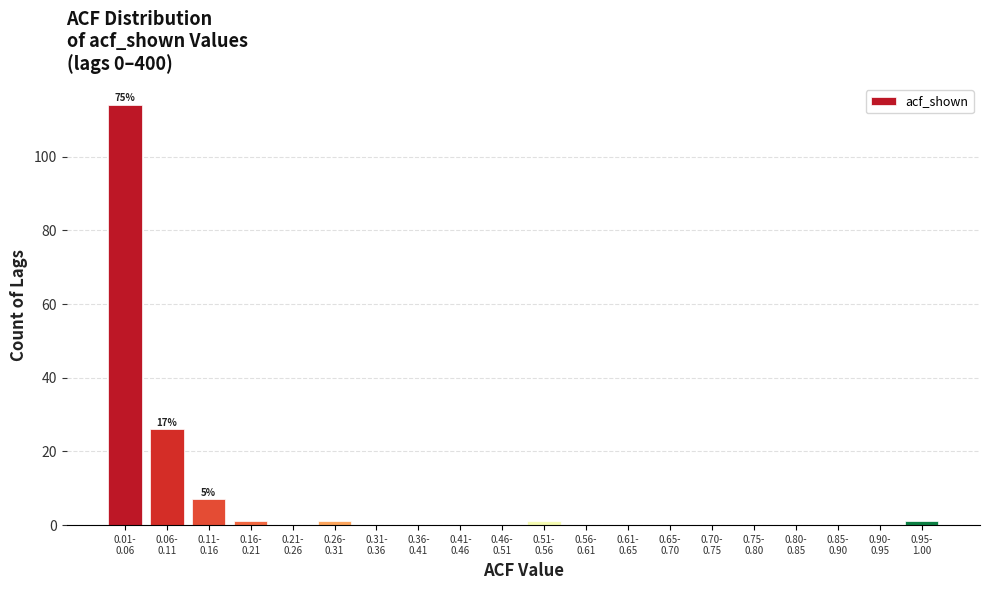

What is the greatest value displayed?

114